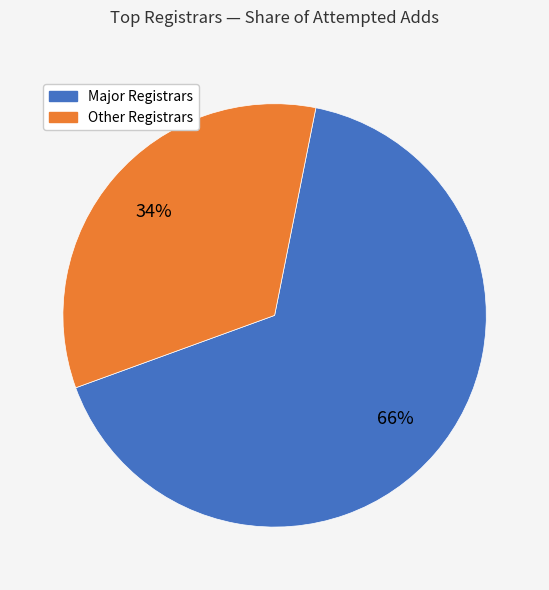

Does any single category account for the majority?

Yes